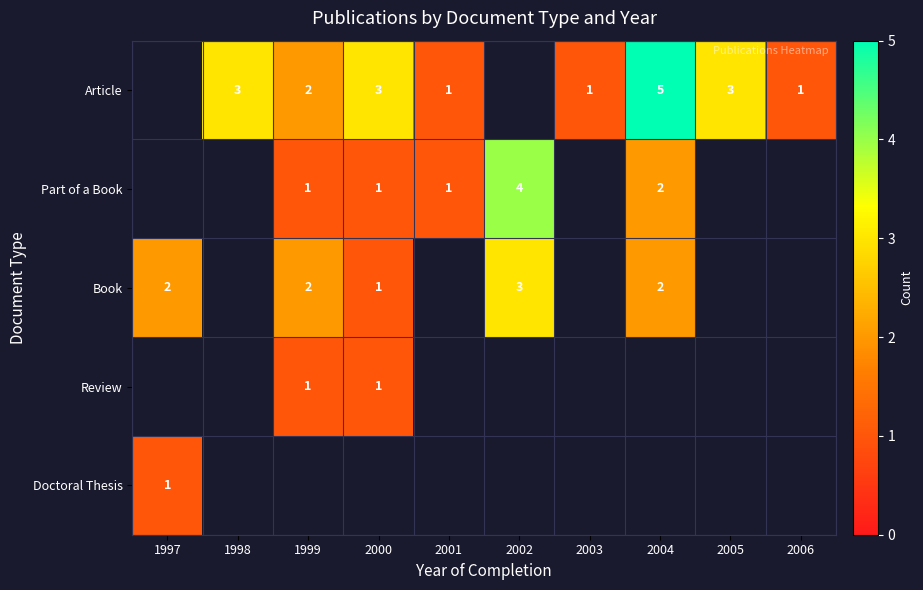

The Book series shows 1 at 2002. True or false?

False